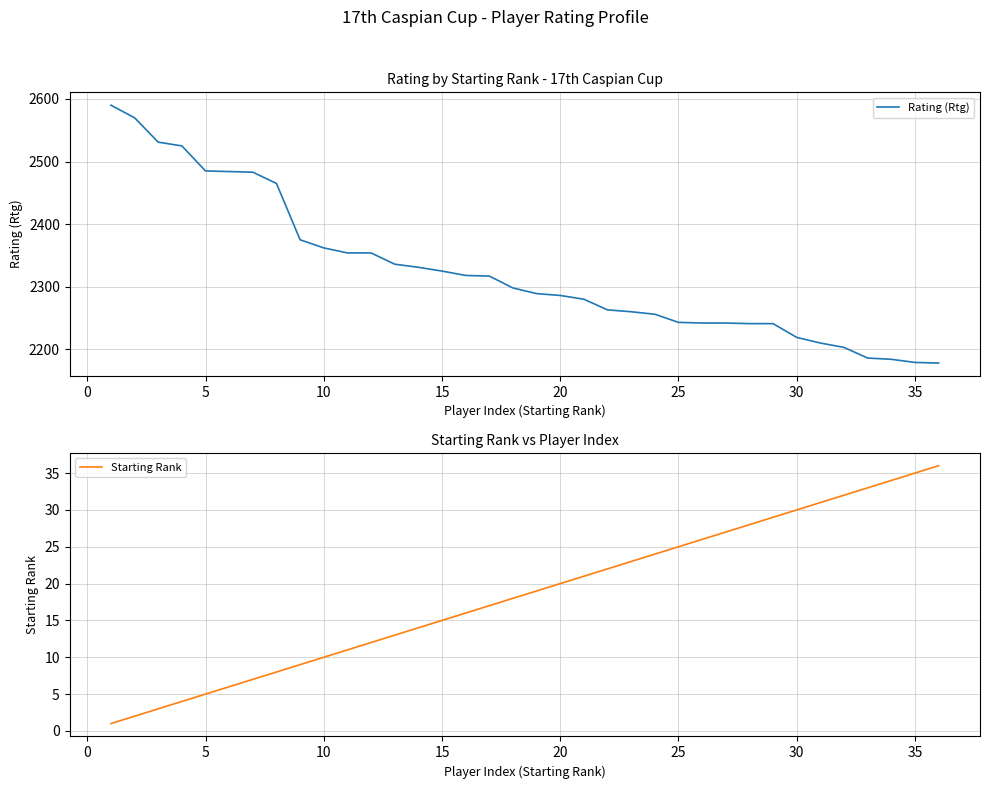

What is the average value of the Rating (Rtg) series?

2325